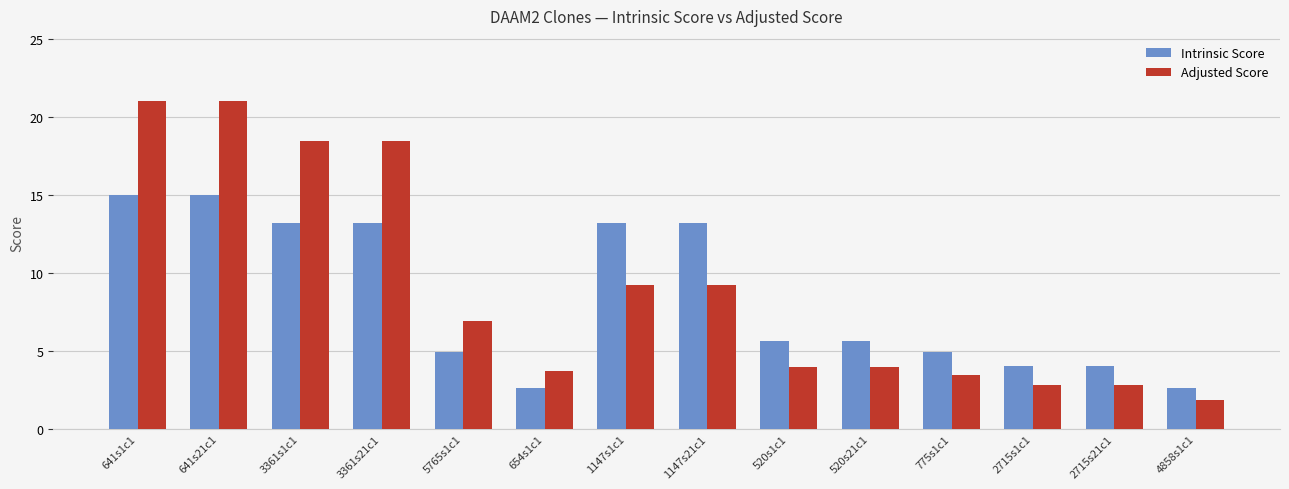

At which label does Adjusted Score first exceed 6?

641s1c1